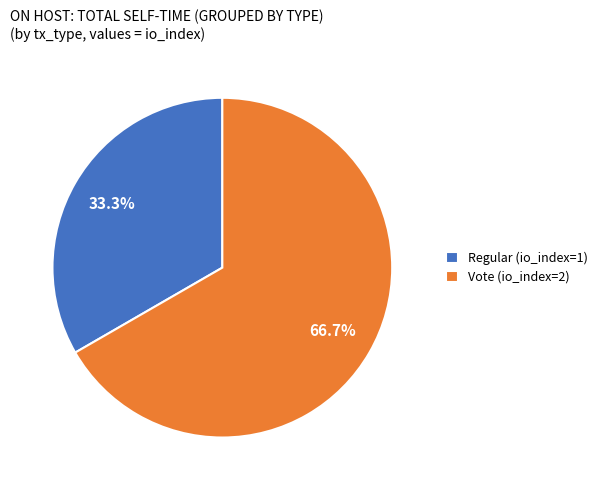

What portion of the pie excludes Vote (io_index=2)?

33.3%